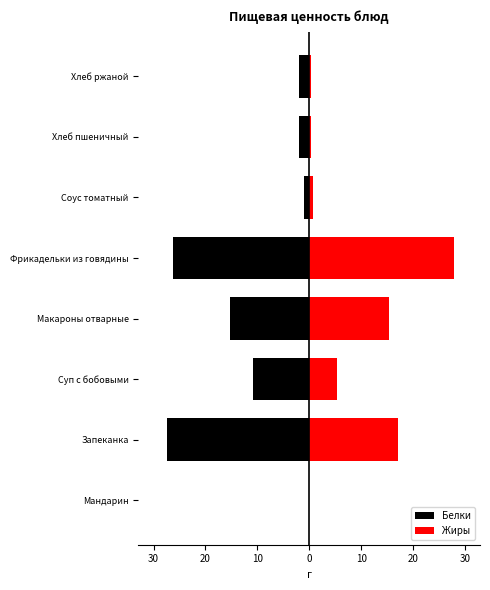

How many positive values does the Жиры series have?

7